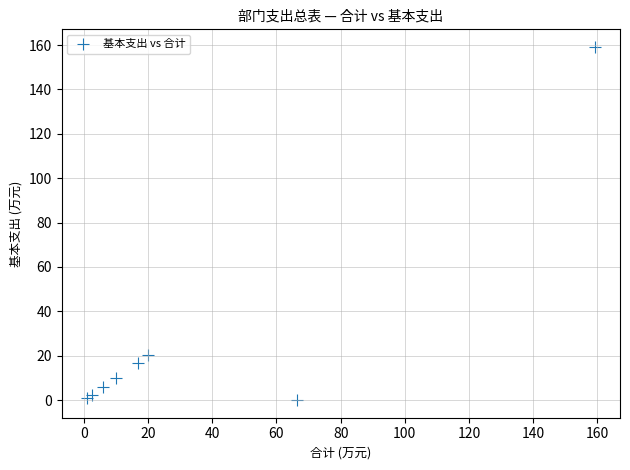

What Y value in the scatter plot is closest to 79?

20.1